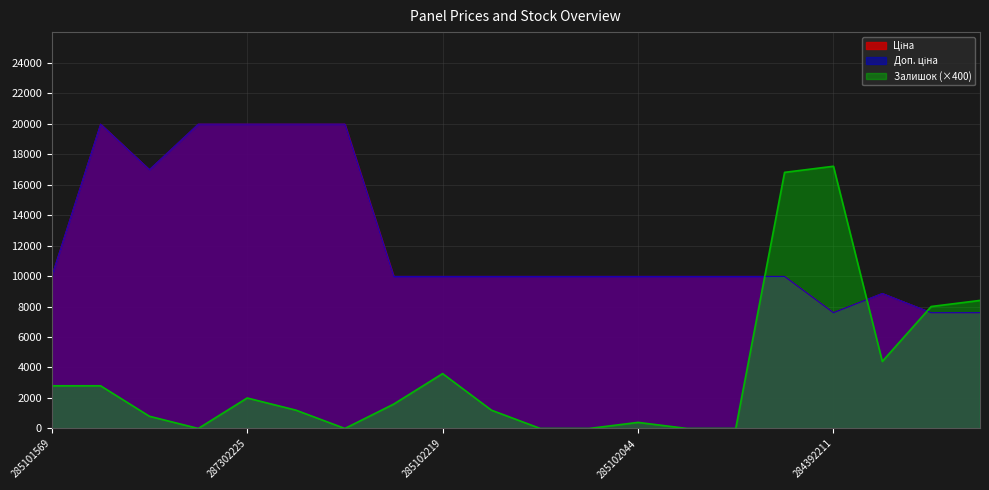

True or false: Доп. ціна and Залишок intersect in this chart.

True